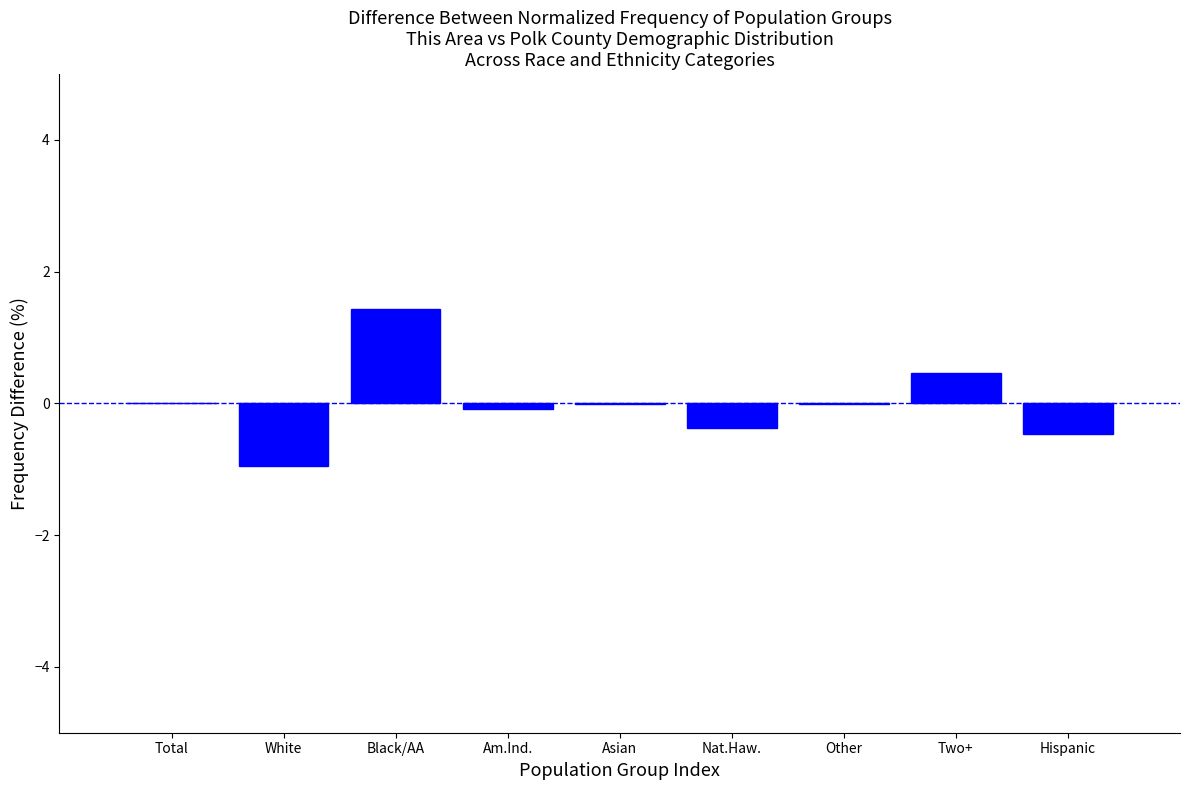

True or false: the data shows -0.0 at Other.

True